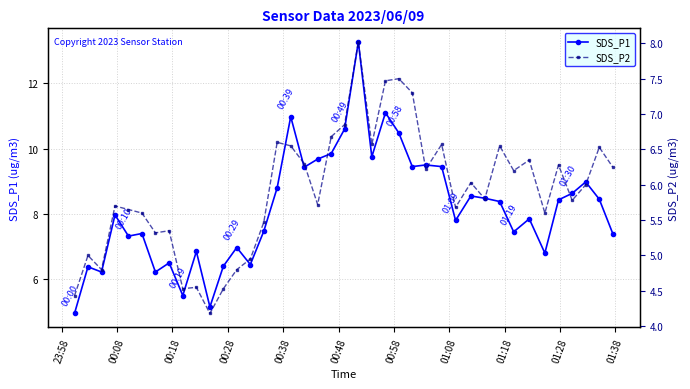

What is the value of the SDS_P1 point at the 16th from the left?

8.8